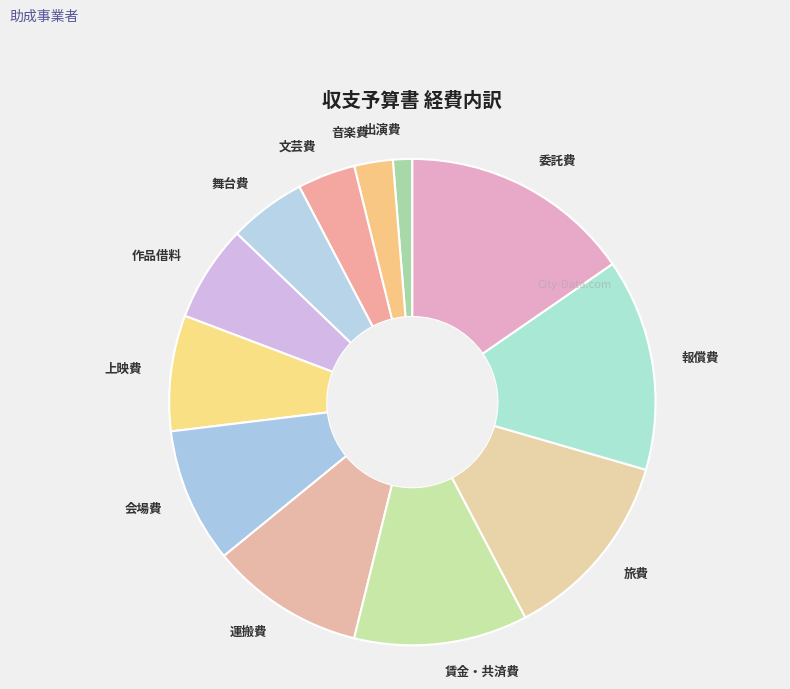

Between 賃金・共済費 and 上映費, which is larger?

賃金・共済費